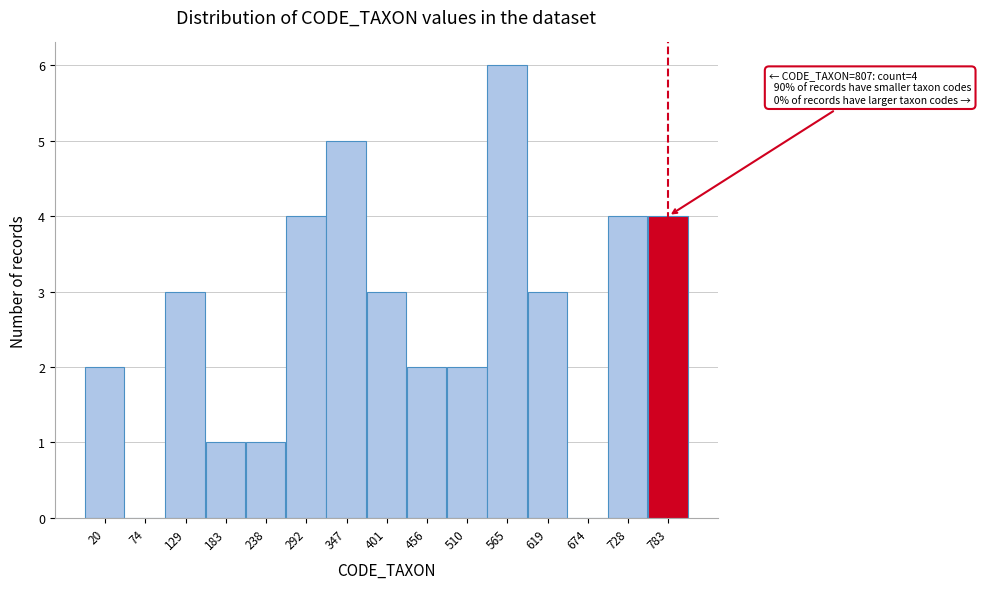

Reading left to right, extract all data points from this chart.

20=2	74=0	129=3	183=1	238=1	292=4	347=5	401=3	456=2	510=2	565=6	619=3	674=0	728=4	783=4